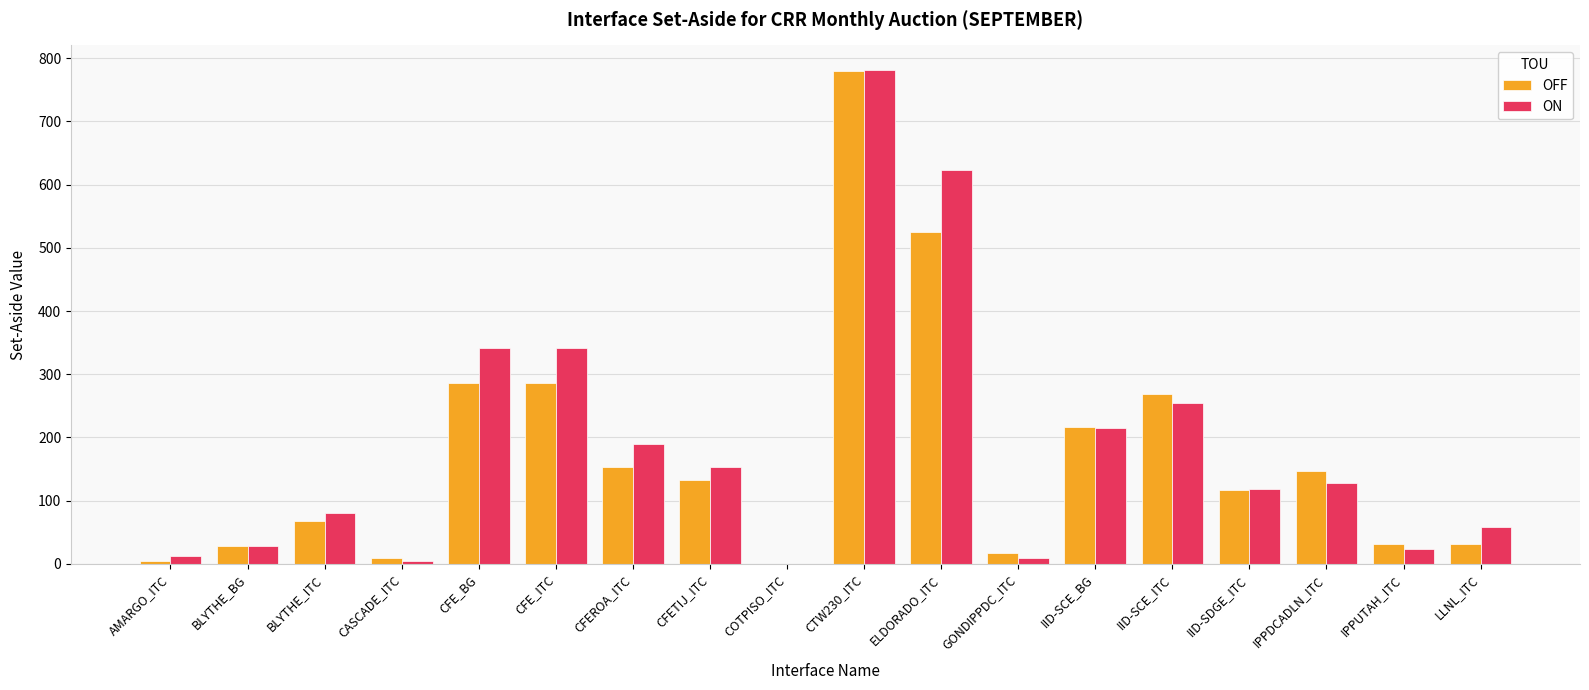

What is the highest value of the ON series?

781.1